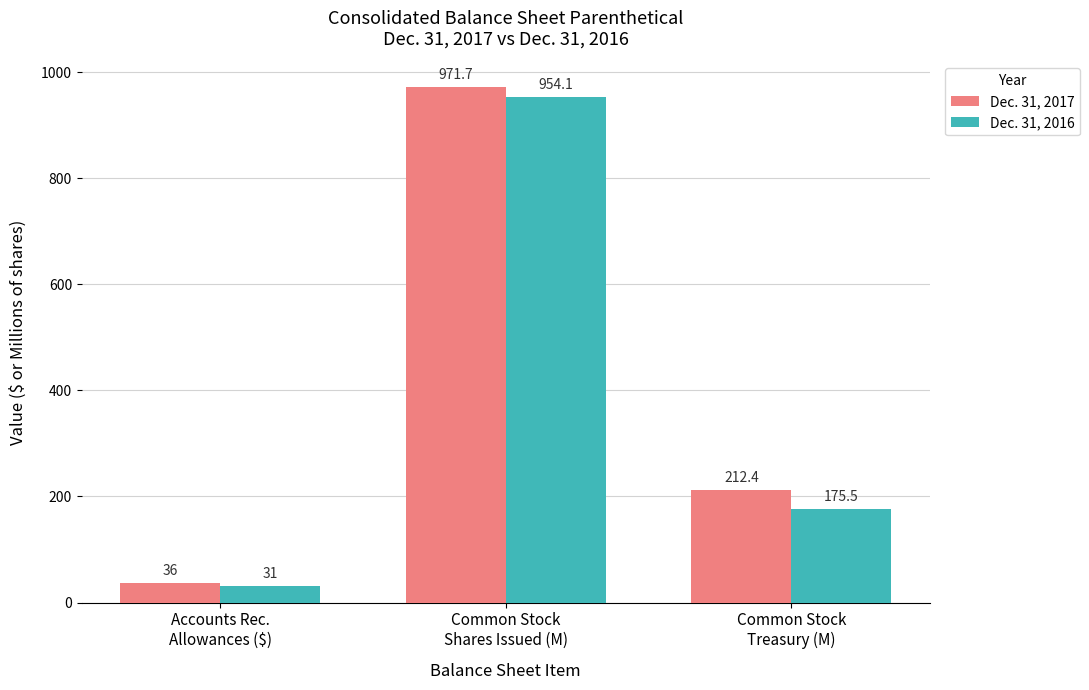

What is the label of the 2nd bar from the right?

Common Stock
Shares Issued (M)